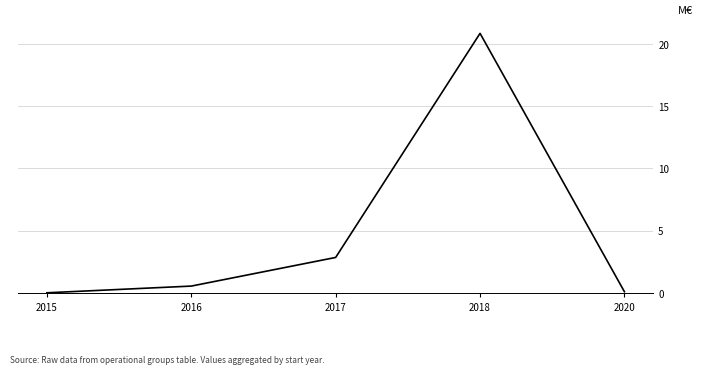

Where is the first local maximum?

2018